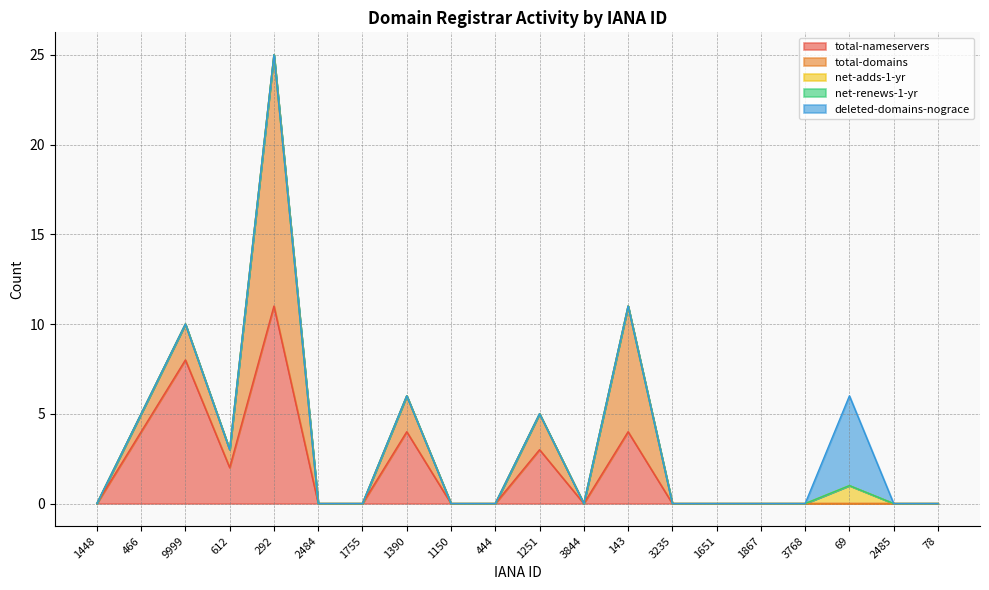

Does the chart display data point markers on the line(s)?

No